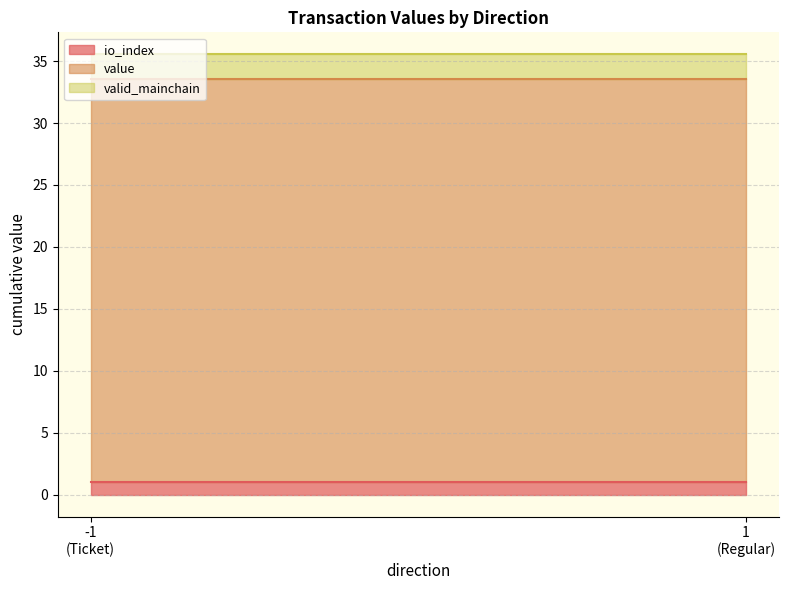

Which series has the largest range (max minus min)?

value